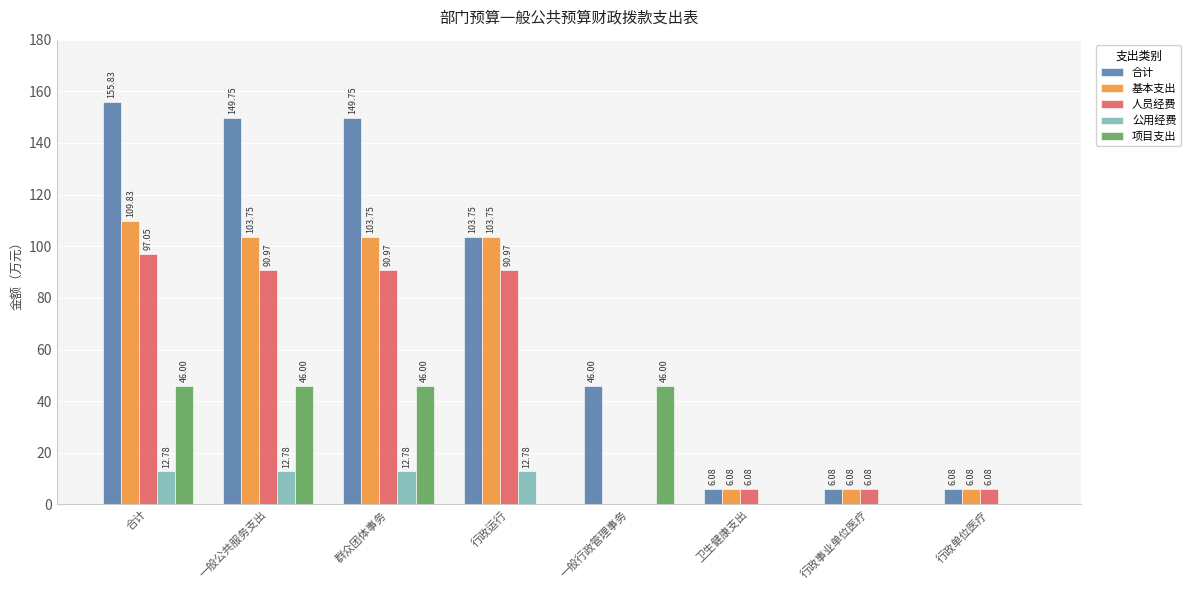

At which category is the sum across all series the highest?

合计